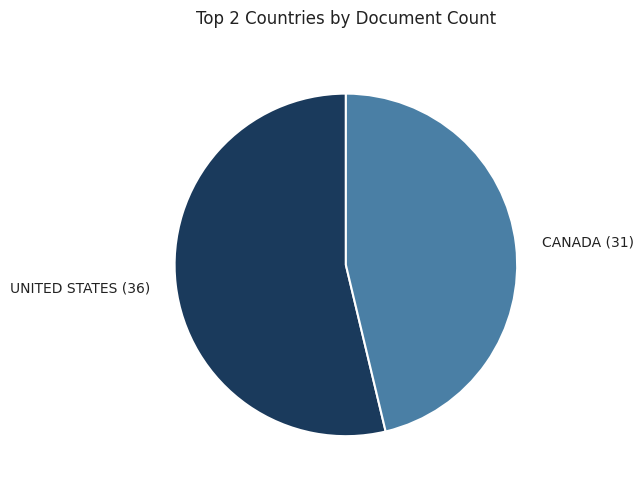

Rank the categories by value from lowest to highest.

CANADA (31), UNITED STATES (36)